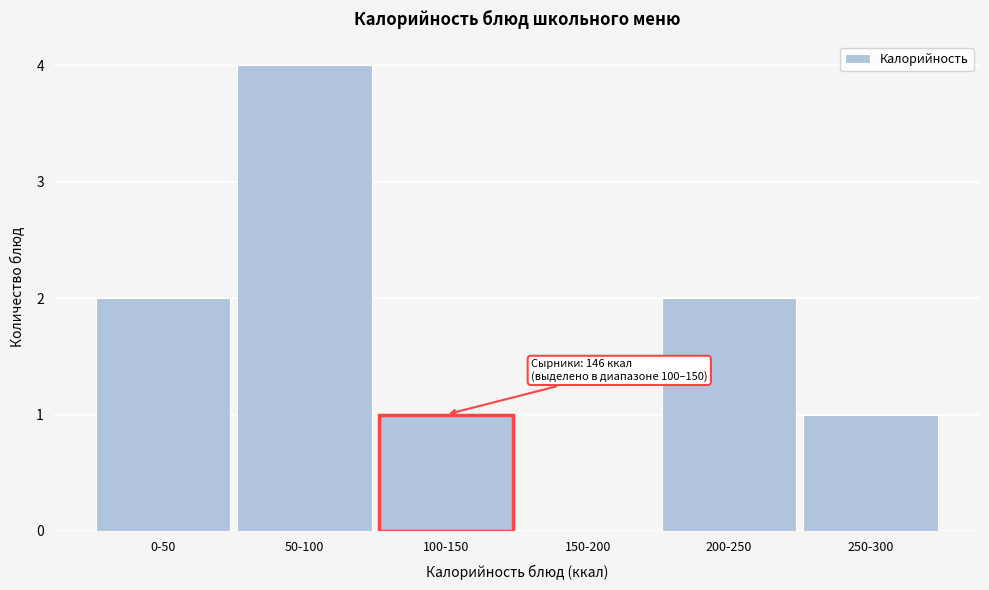

Reading left to right, list all the values displayed in this chart.

0-50=2	50-100=4	100-150=1	150-200=0	200-250=2	250-300=1